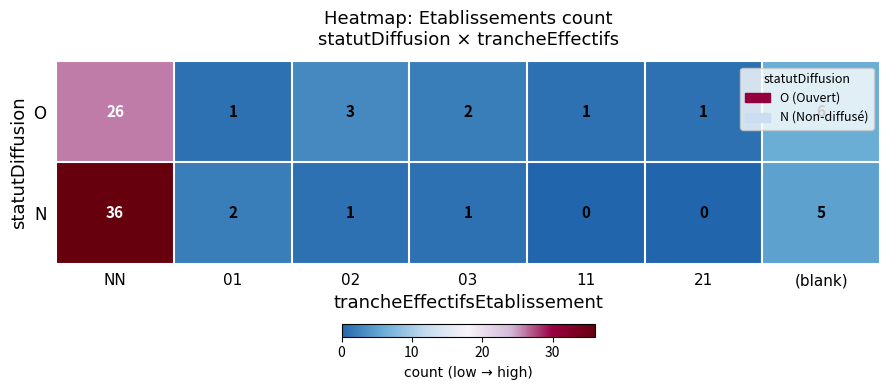

Is it true that N equals 0 at 21?

True